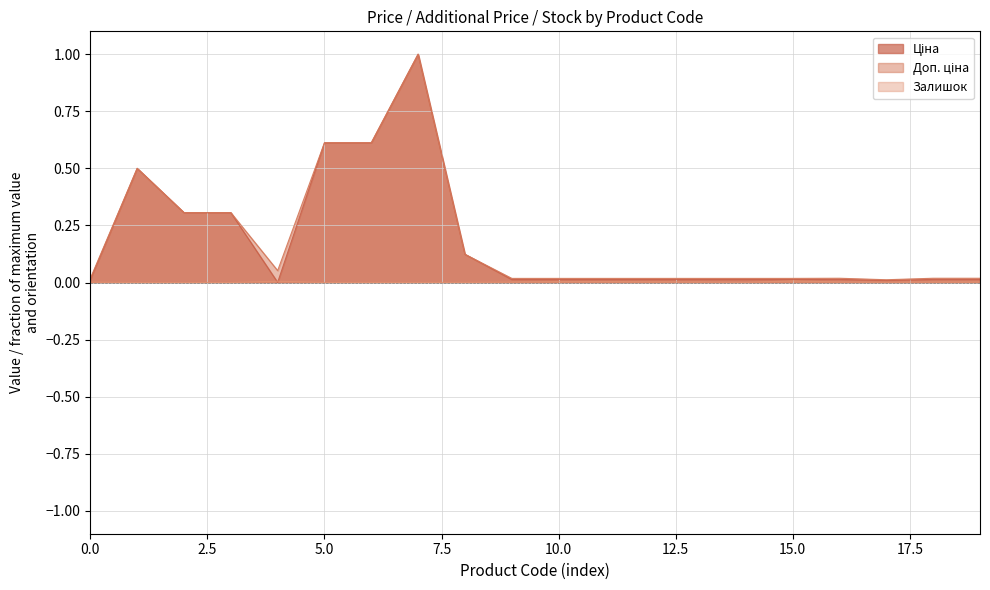

How many lines are shown in the chart?

3